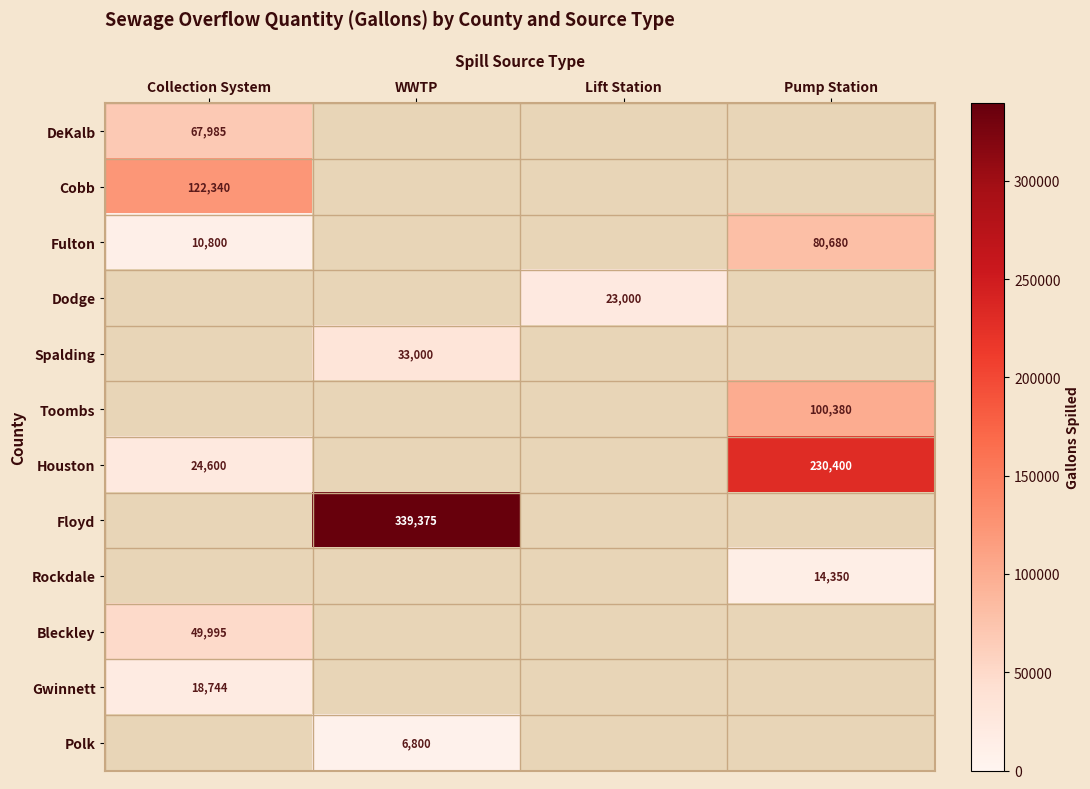

Is it true that Bleckley equals 17048 at Collection System?

False